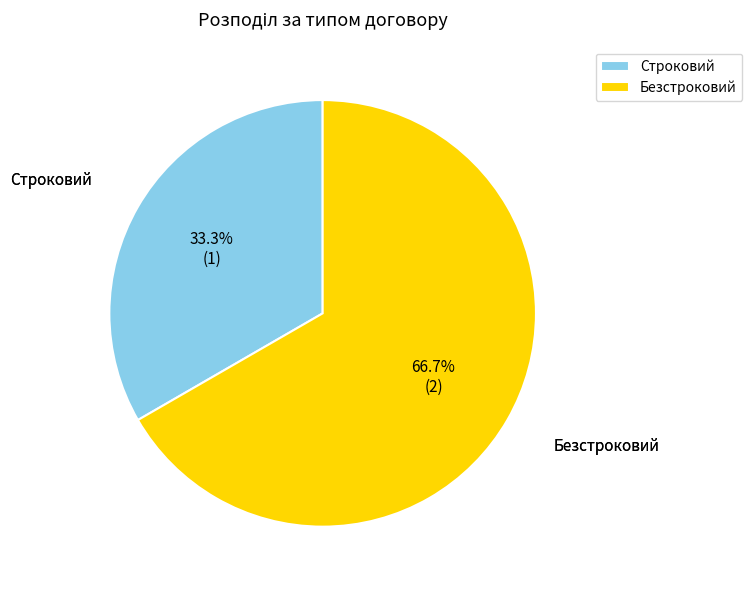

What percentage is NOT represented by Строковий?

66.7%